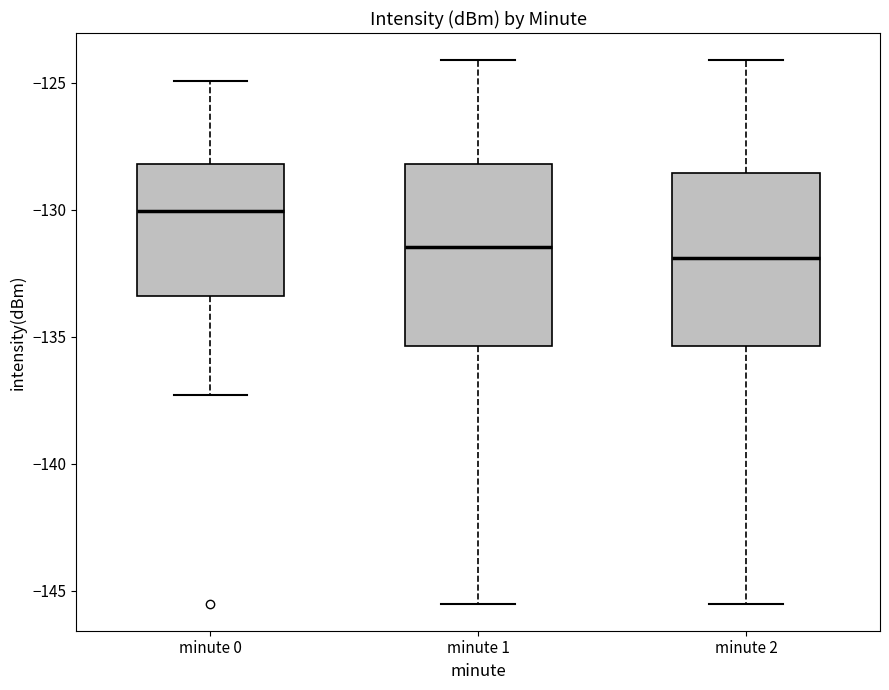

Reading left to right, read every box against the y-axis: the position of its median line, the range the box covers, and the ends of its whiskers. The values are not printed on the chart, so give them approximately, as read against the axis.

minute 0: median -130.0, box -133.5 to -128.0, whiskers -137.5 to -125.0
minute 1: median -131.5, box -135.5 to -128.0, whiskers -145.5 to -124.0
minute 2: median -132.0, box -135.5 to -128.5, whiskers -145.5 to -124.0